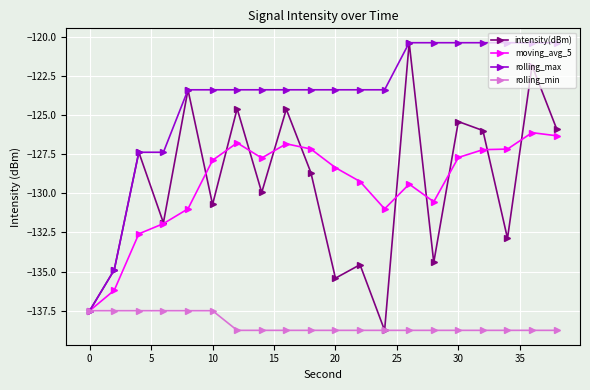

Which series has the largest total across all categories?

rolling_max